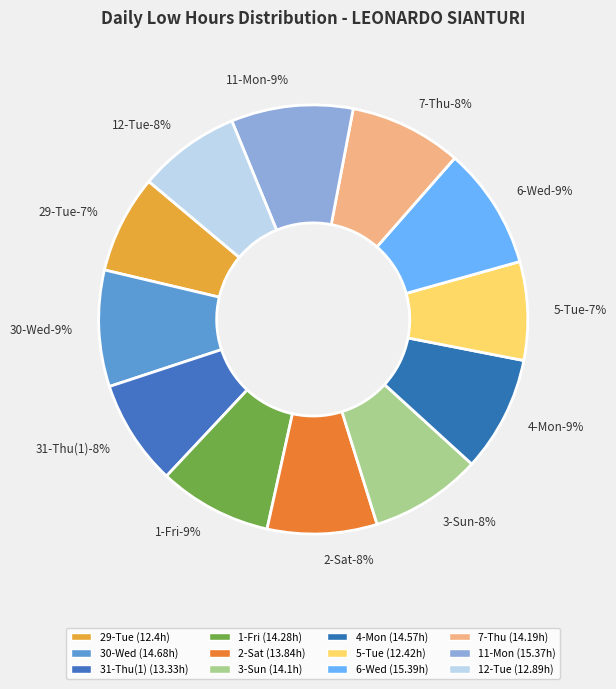

To the nearest percent, what portion does 2-Sat represent?

8%